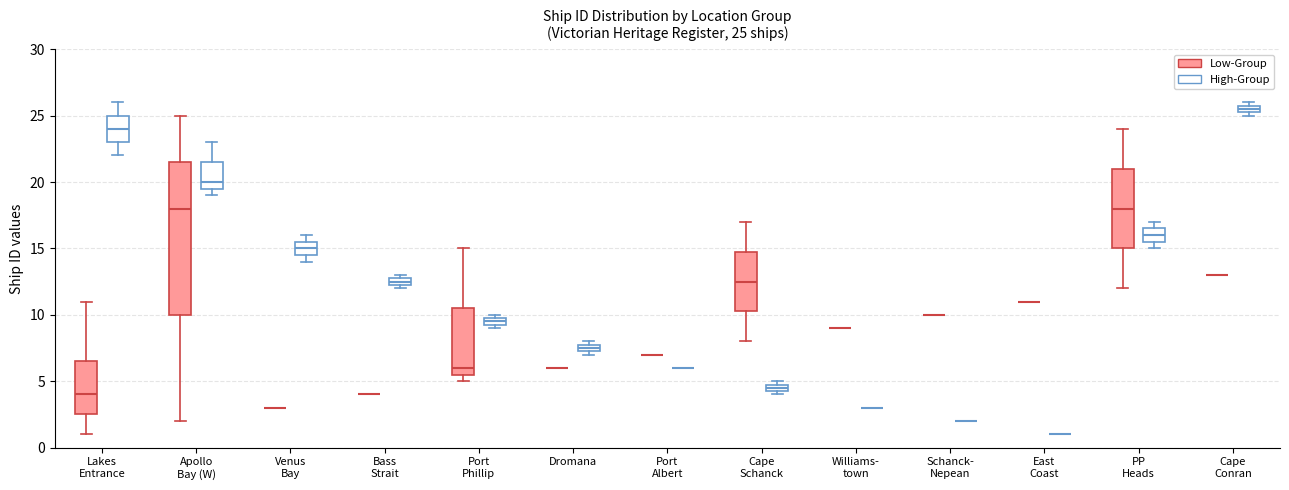

Which box is the tallest, from its lower edge to its upper edge?

Apollo Bay (W) (Low-Group)